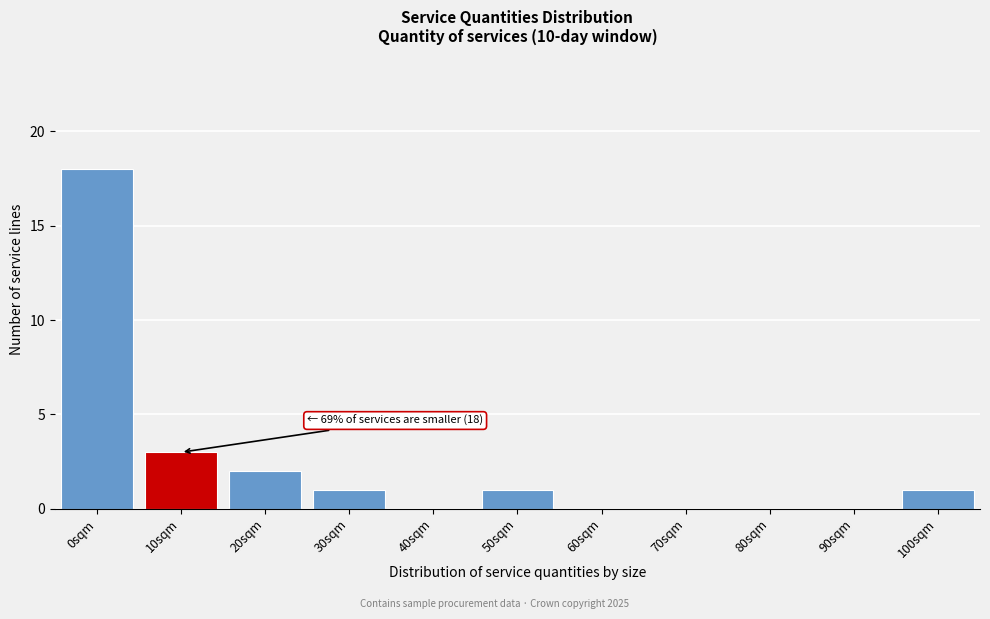

Reading left to right, list all the values displayed in this chart.

0sqm=18	10sqm=3	20sqm=2	30sqm=1	40sqm=0	50sqm=1	60sqm=0	70sqm=0	80sqm=0	90sqm=0	100sqm=1